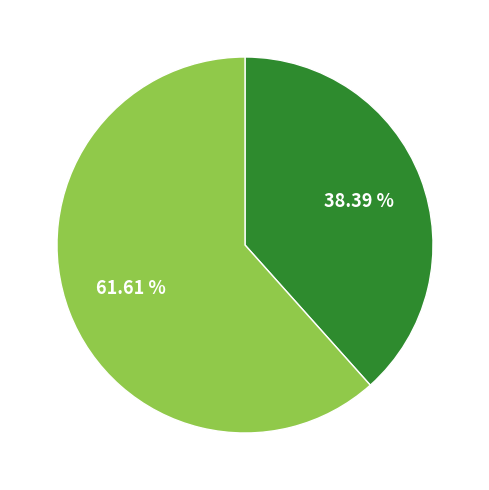

Is there any slice that represents more than half of the pie?

Yes